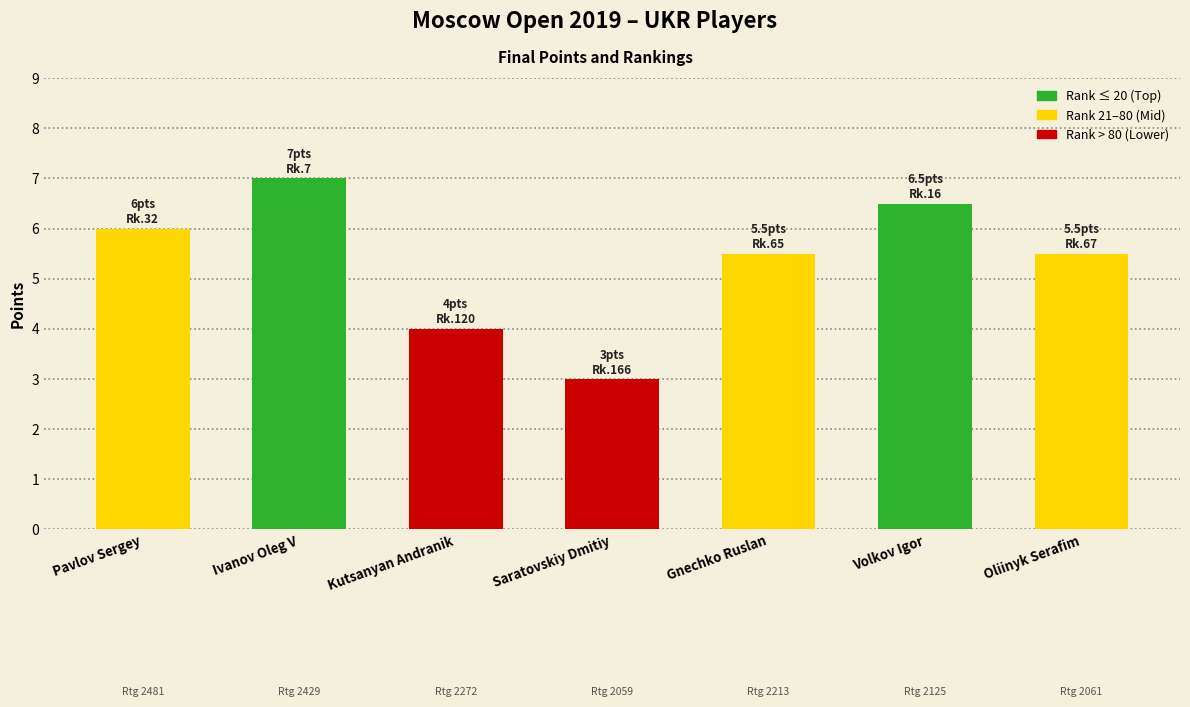

Reading left to right, list all the values displayed in this chart.

6.0	7.0	4.0	3.0	5.5	6.5	5.5